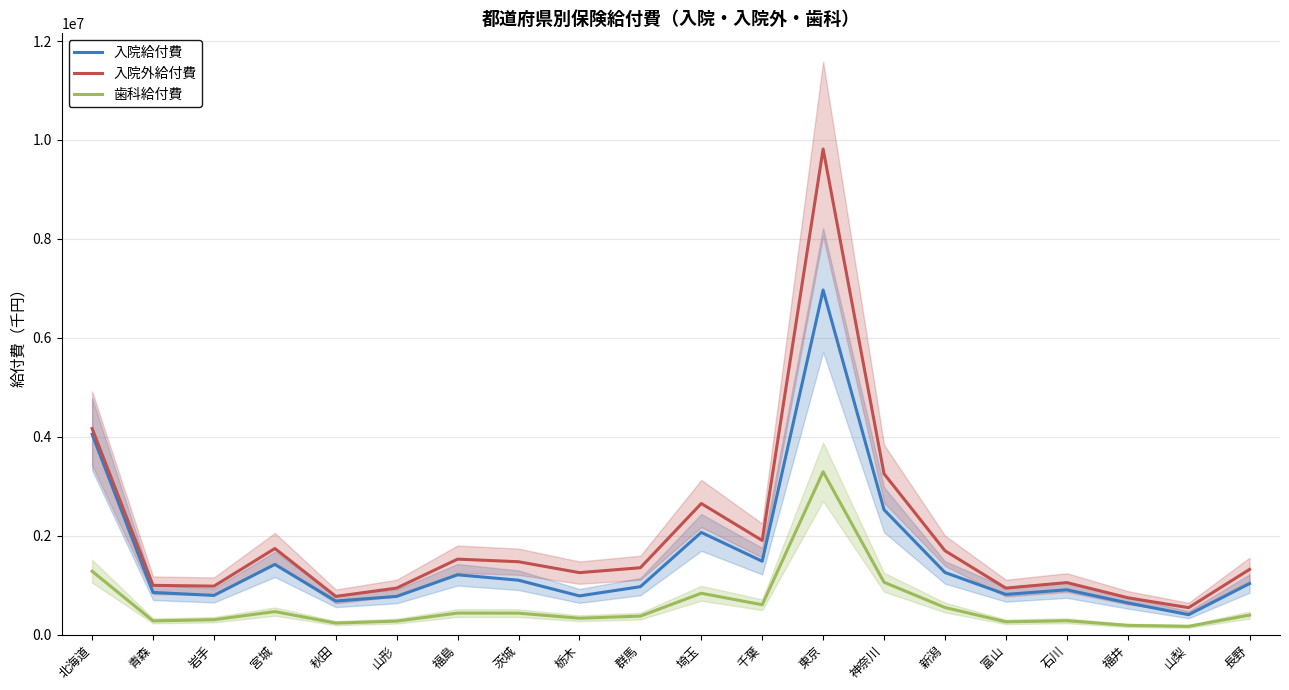

Reading left to right, extract all data points from this chart.

入院給付費: 北海道=4051659.2	青森=851544.8	岩手=791589.7	宮城=1418420.8	秋田=677682.0	山形=771986.4	福島=1208370.0	茨城=1098798.1	栃木=781469.1	群馬=968342.9	埼玉=2065632.2	千葉=1482435.7	東京=6965988.7	神奈川=2523533.7	新潟=1255392.9	富山=811745.9	石川=905134.0	福井=640515.3	山梨=402024.6	長野=1030730.1
入院外給付費: 北海道=4165018.6	青森=995340.1	岩手=979041.1	宮城=1740063.1	秋田=771519.5	山形=940182.0	福島=1525421.9	茨城=1472315.8	栃木=1252122.9	群馬=1351289.4	埼玉=2649293.7	千葉=1902111.0	東京=9816175.6	神奈川=3250978.2	新潟=1695368.9	富山=938706.6	石川=1050744.7	福井=744778.8	山梨=543787.5	長野=1317634.8
歯科給付費: 北海道=1280558.4	青森=276957.0	岩手=300392.6	宮城=464713.0	秋田=232360.6	山形=271796.1	福島=434402.6	茨城=432869.3	栃木=330442.5	群馬=373217.2	埼玉=834983.8	千葉=602744.5	東京=3291034.4	神奈川=1057526.4	新潟=547113.9	富山=257971.7	石川=279823.8	福井=185546.8	山梨=166563.3	長野=393296.5